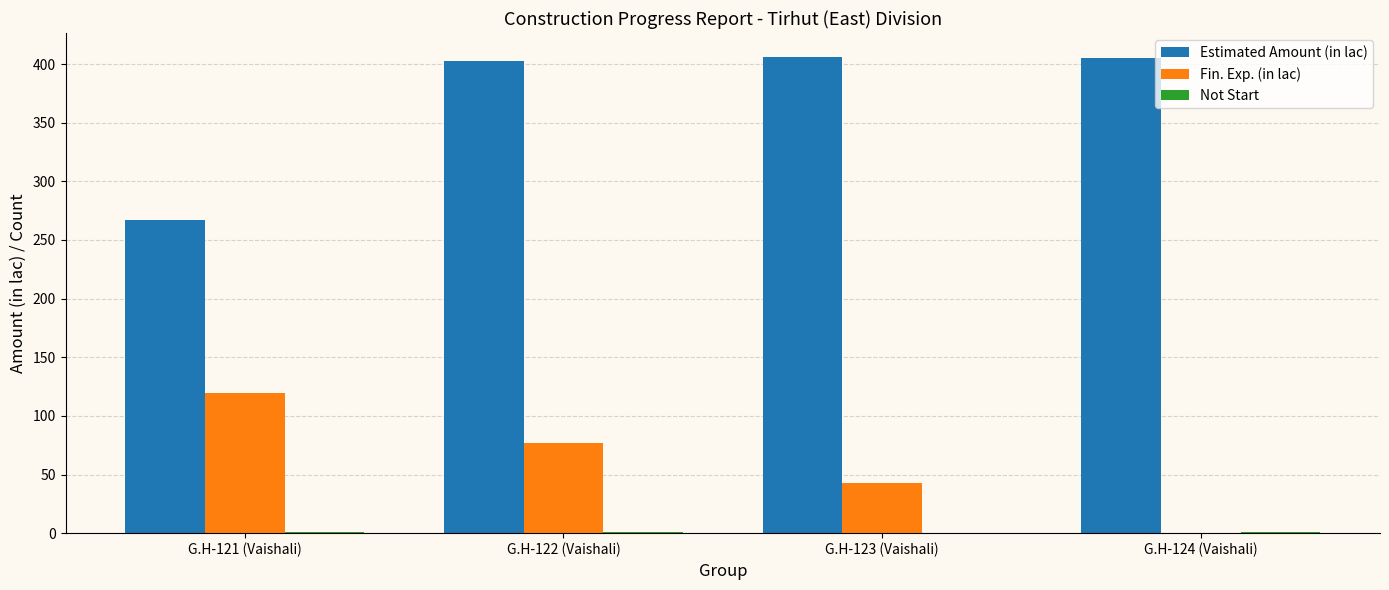

Which series has the largest total across all categories?

Estimated Amount (in lac)